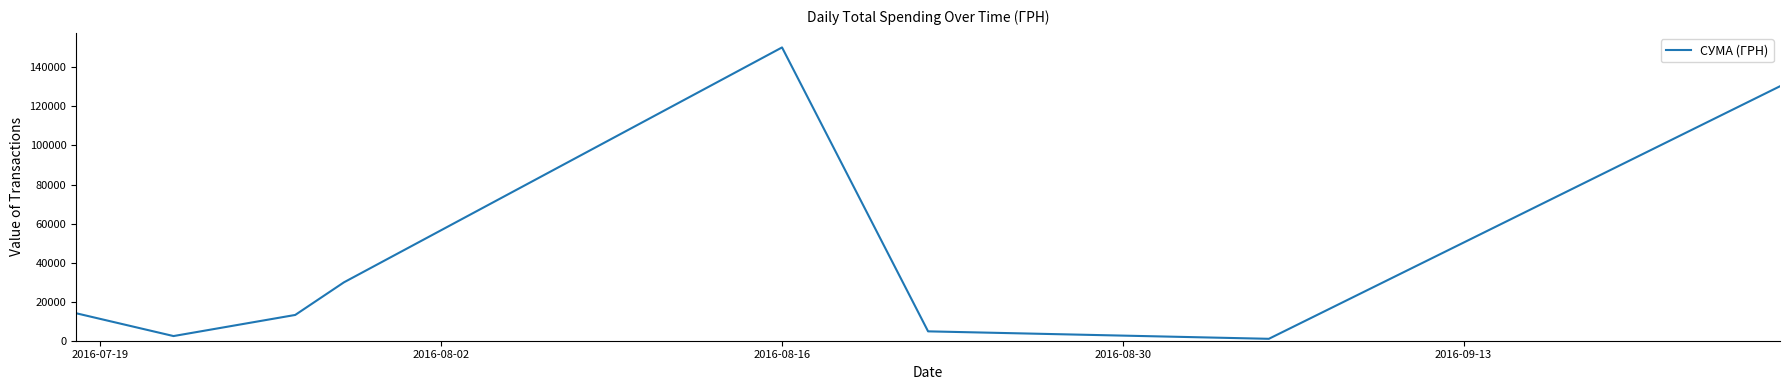

What is the maximum value shown in the chart?

150229.0